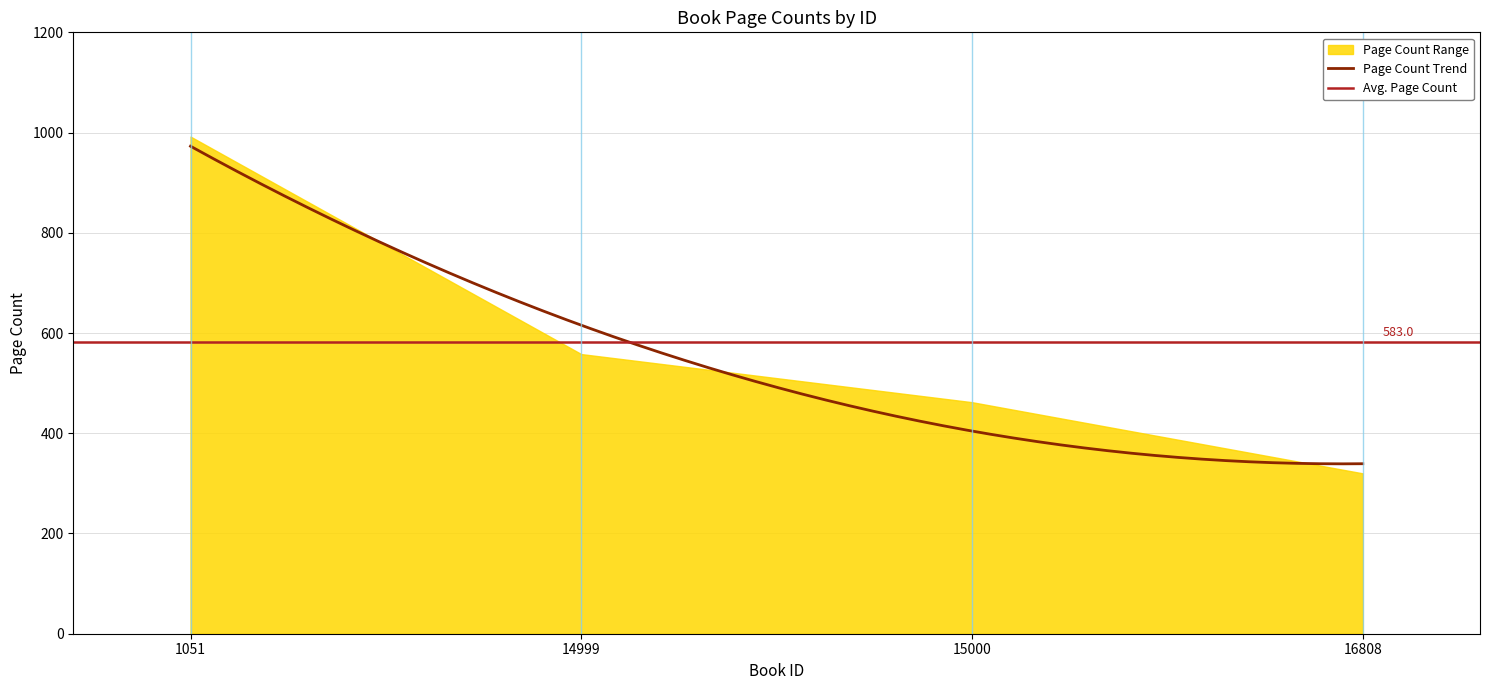

At which label is the value closest to 656?

14999